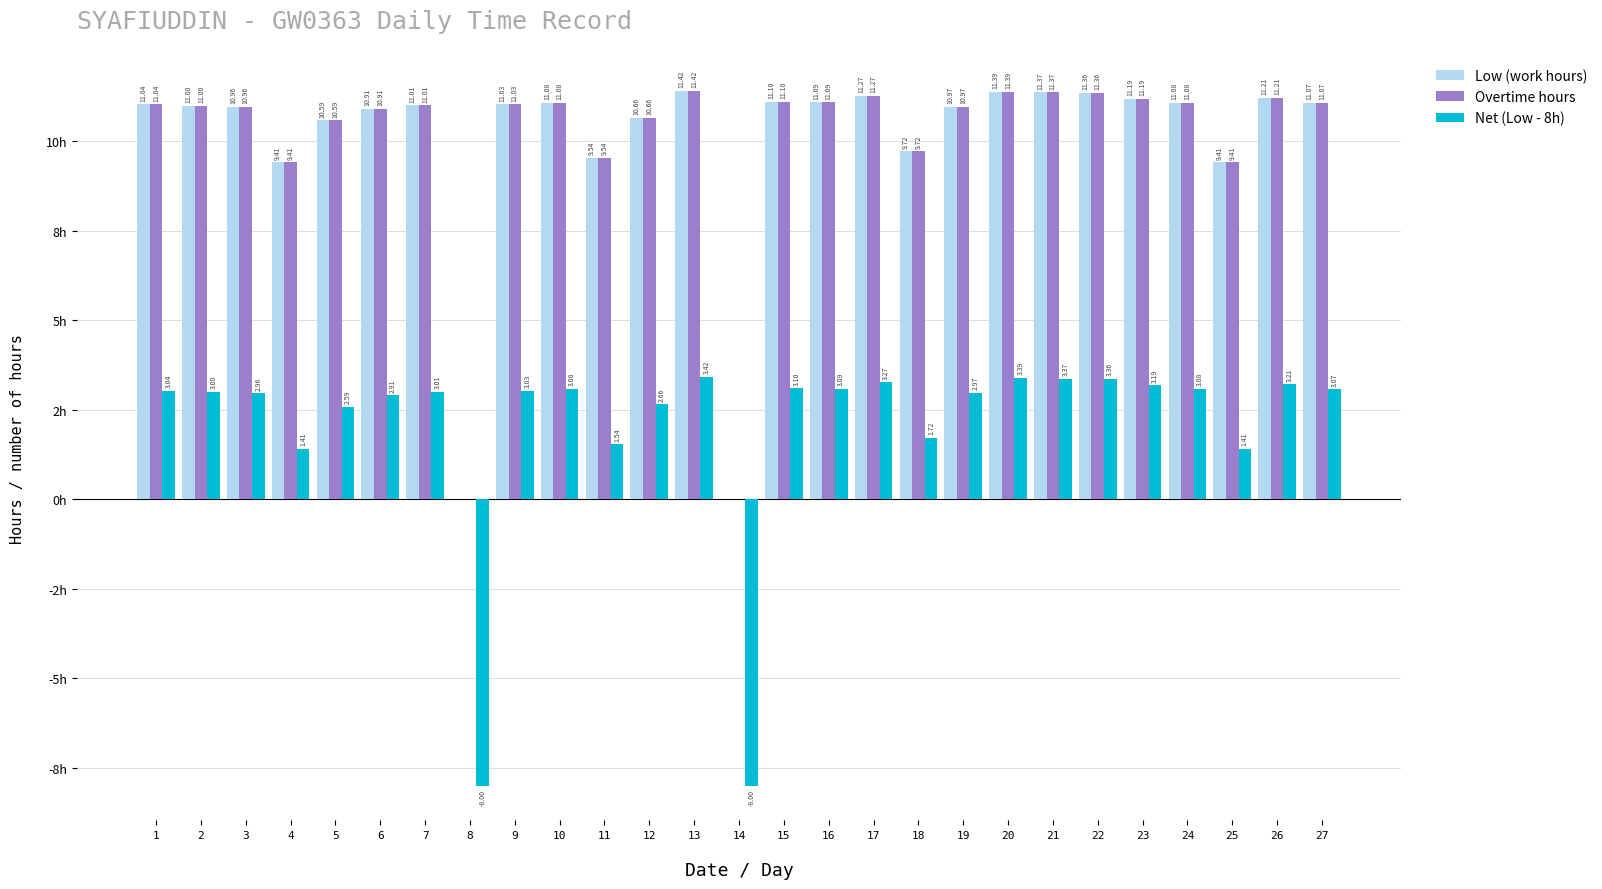

What are all the series names shown in the legend?

Low (work hours), Overtime hours, Net (Low - 8h)